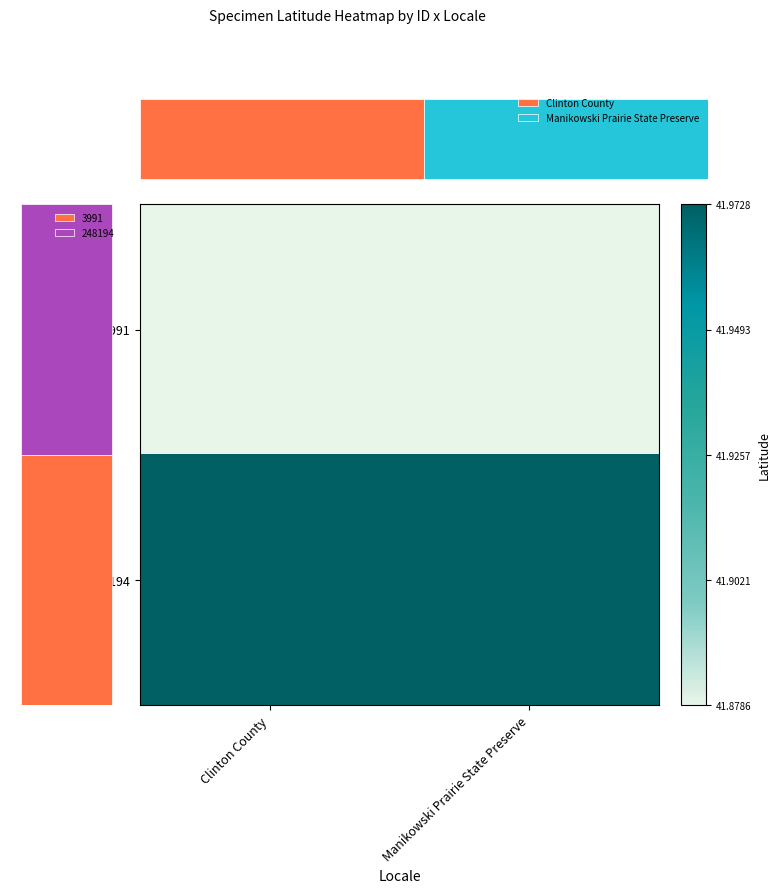

Is the value of 3991 at Manikowski Prairie State Preserve greater than the value of 248194 at Clinton County?

No